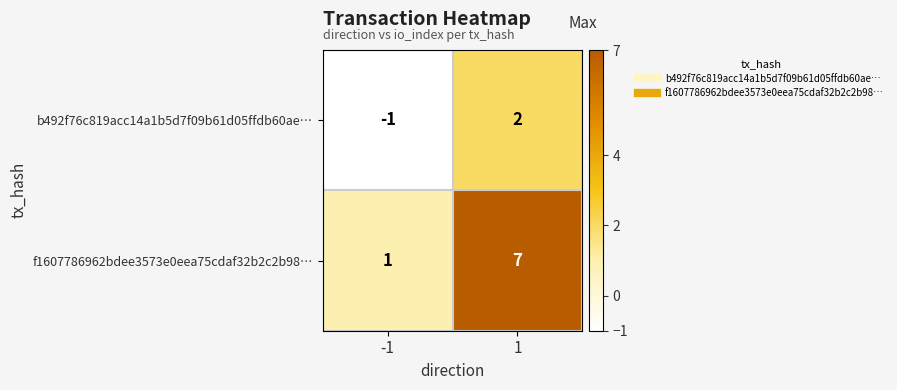

Reading left to right, extract all data points from this chart.

b492f76c819acc14a1b5d7f09b61d05ffdb60ae…: -1=-1	1=2
f1607786962bdee3573e0eea75cdaf32b2c2b98…: -1=1	1=7